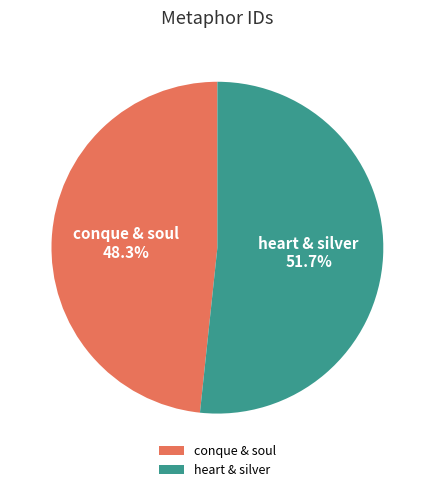

Which slice is the smallest?

conque & soul